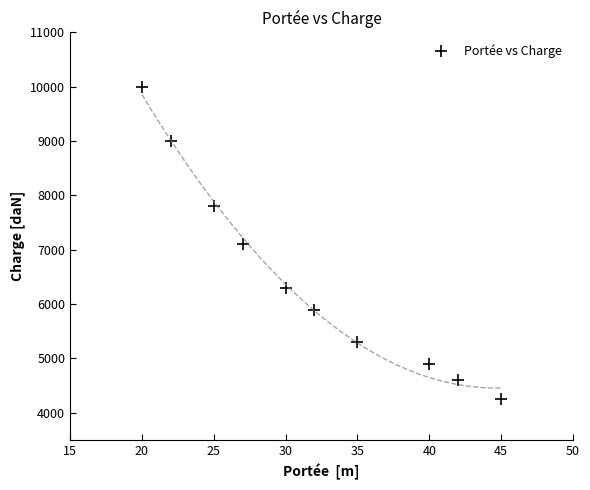

What is the range of X values (max minus min)?

25